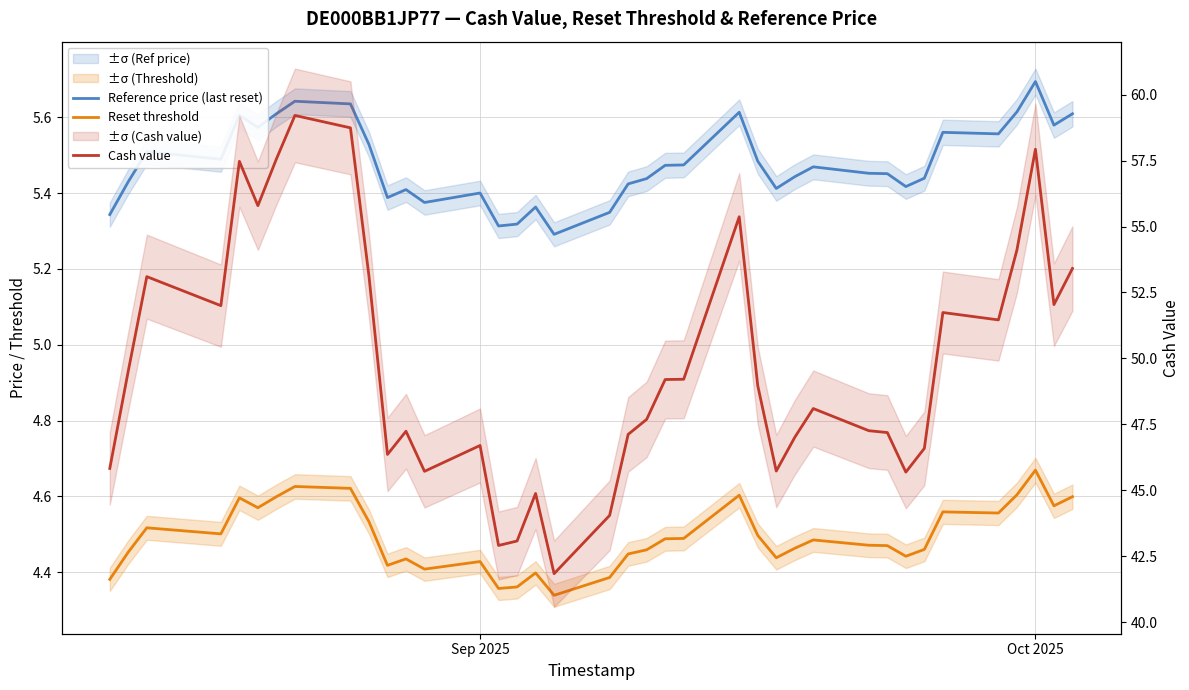

What is the average value of the Reference price (last reset) series?

5.5